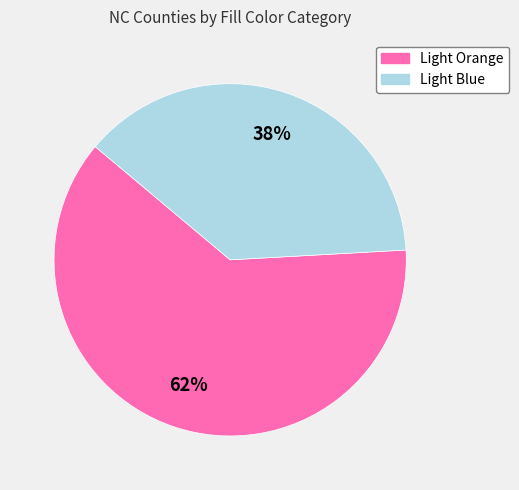

True or false: Light Orange accounts for 62% of the total.

True